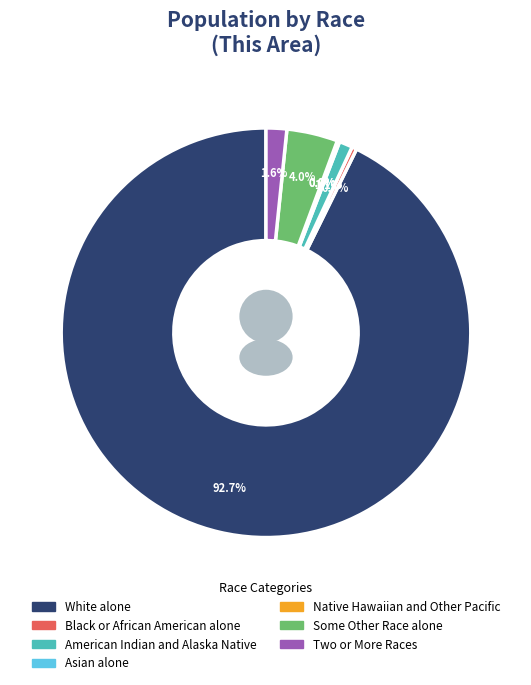

True or false: Black or African American alone accounts for 0% of the total.

True